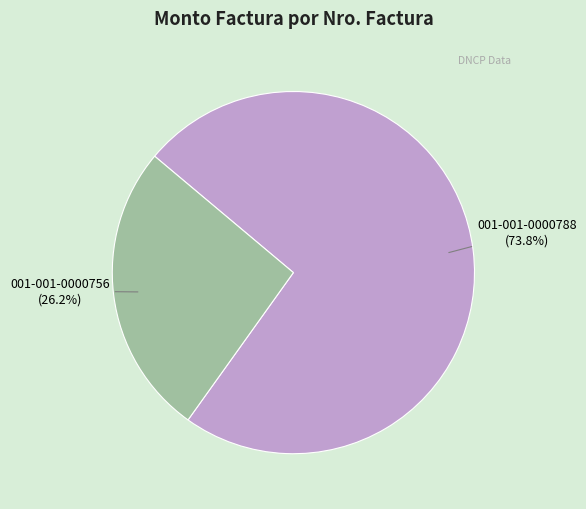

How many slices are in this pie chart?

2